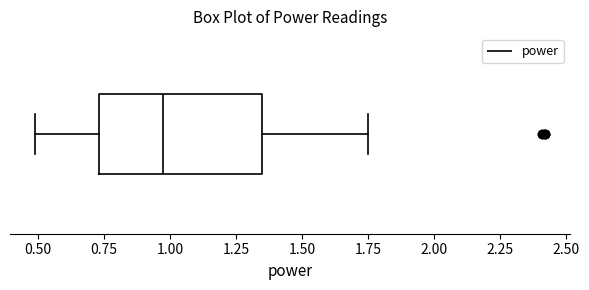

Where is the right edge of the box on the x-axis? The values are not printed on the chart, so give them approximately, as read against the axis.

1.35